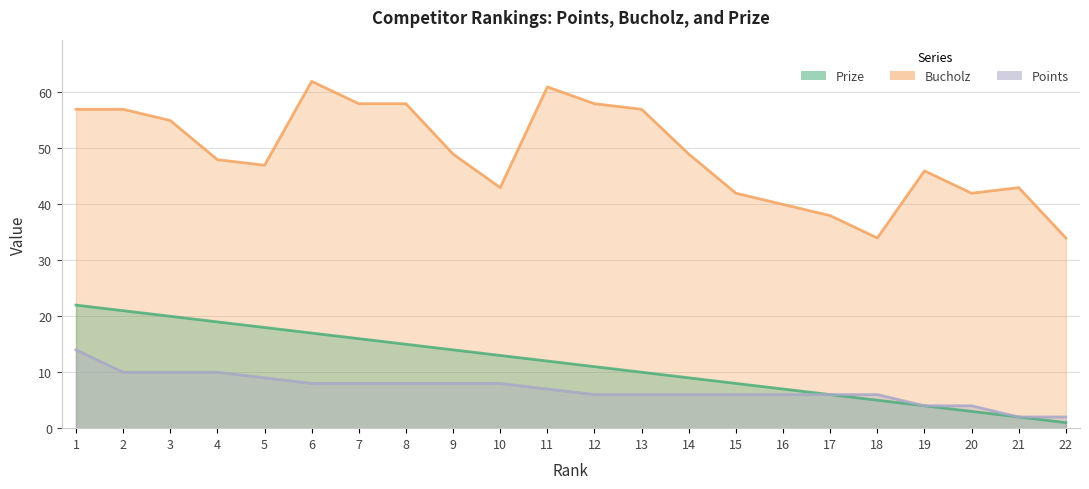

True or false: Prize has more than 0 interior local peaks.

False